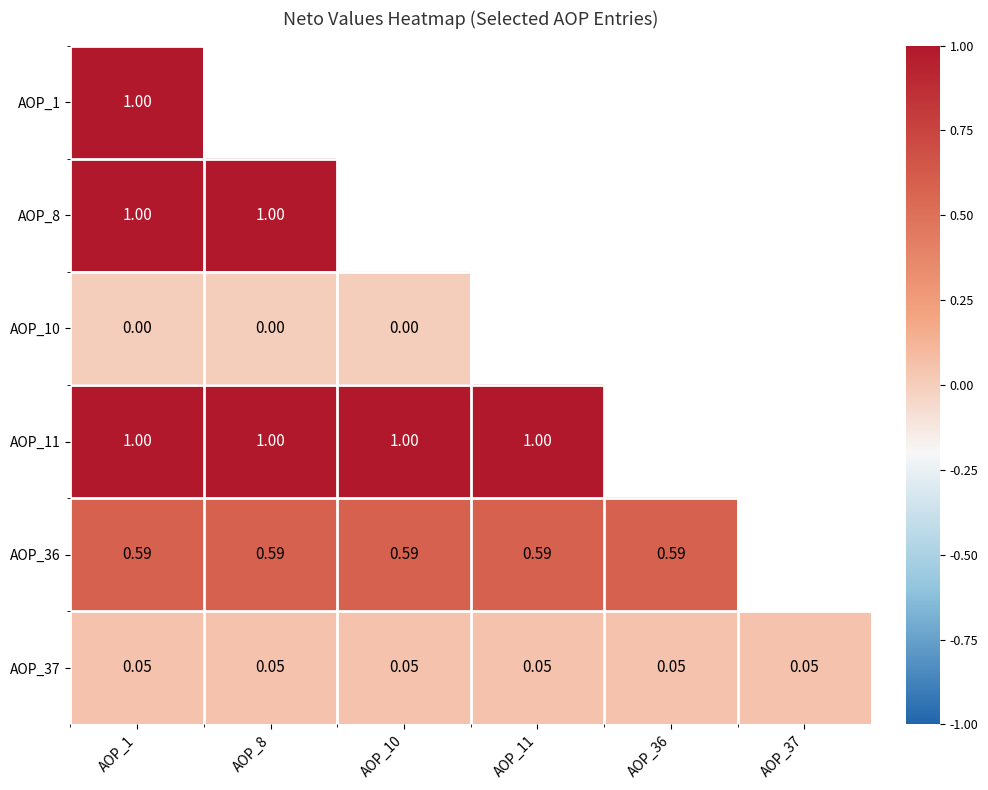

The AOP_37 series shows 0.1 at AOP_11. True or false?

True